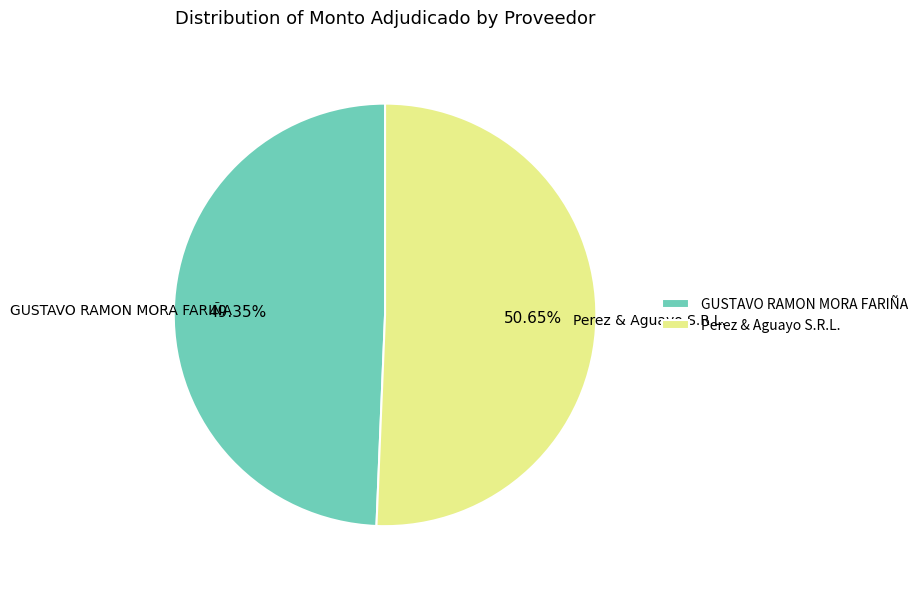

True or false: GUSTAVO RAMON MORA FARIÑA accounts for 49% of the total.

True